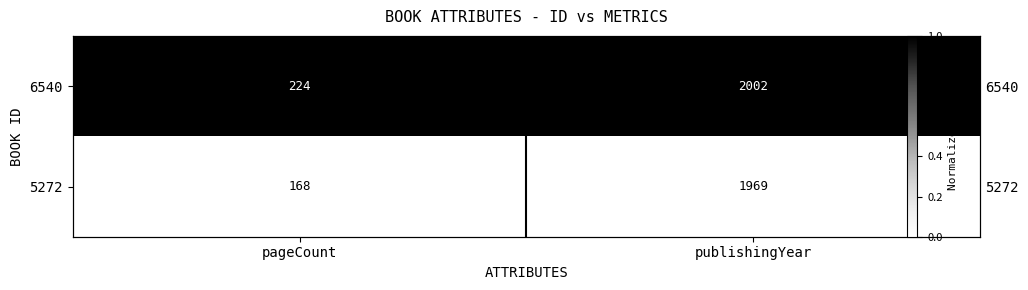

Rank the series by their maximum value, from highest to lowest.

6540, 5272